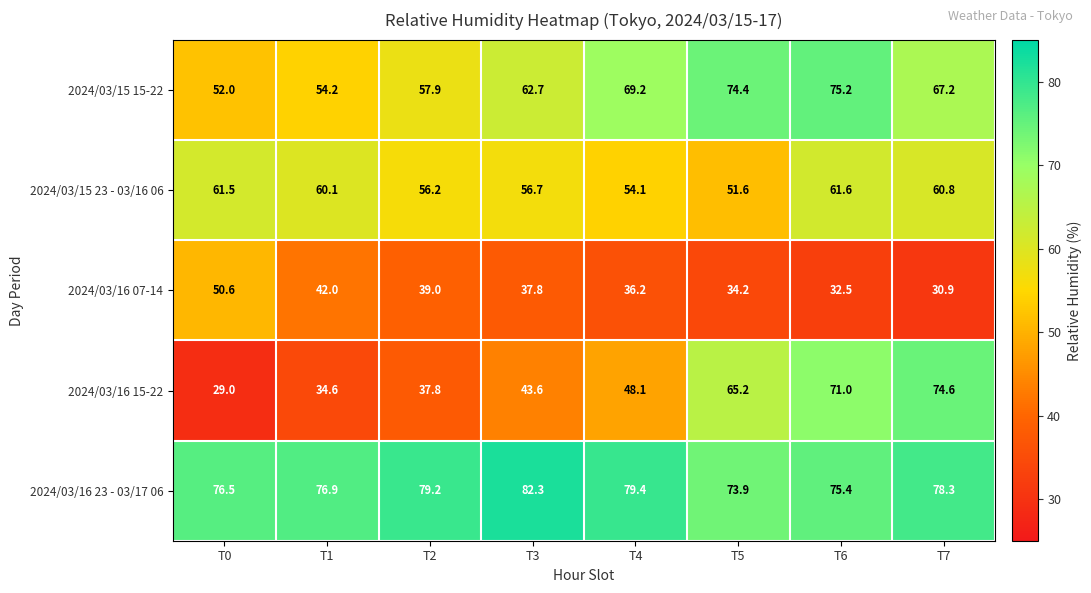

At which label is 2024/03/16 07-14 closest to 40?

T2